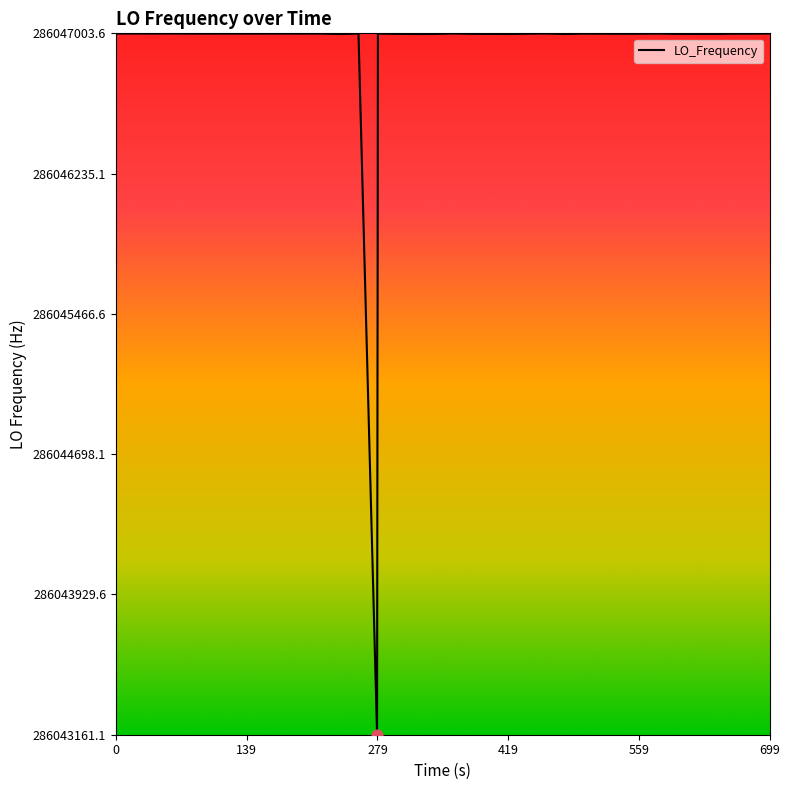

What is the difference between the maximum and minimum values?

3840.5